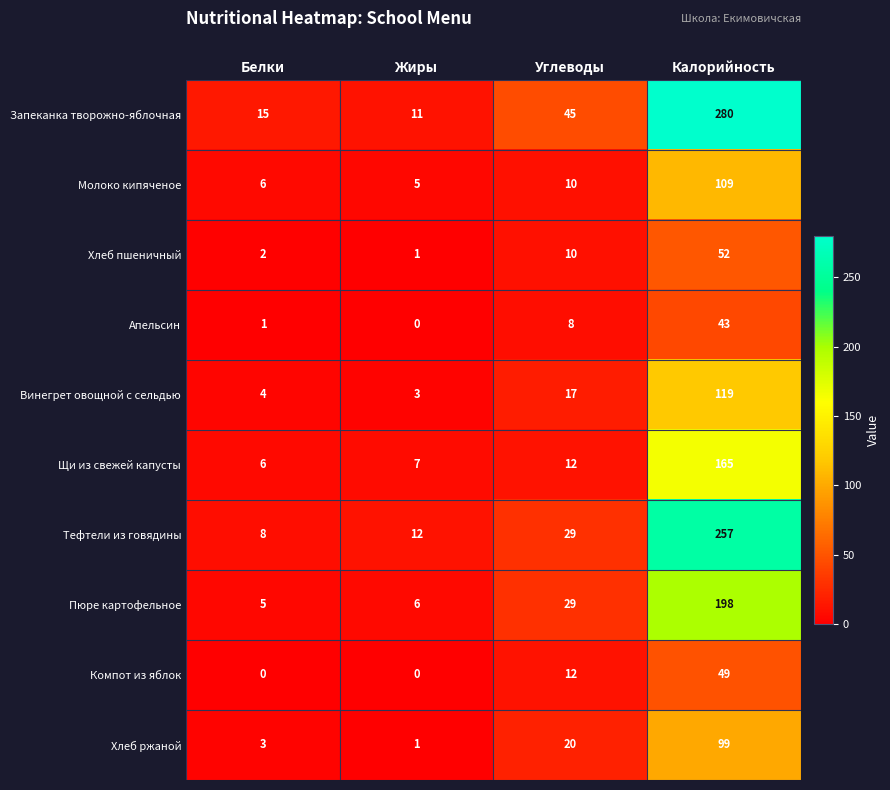

The Молоко кипяченое series shows 5 at Жиры. True or false?

True